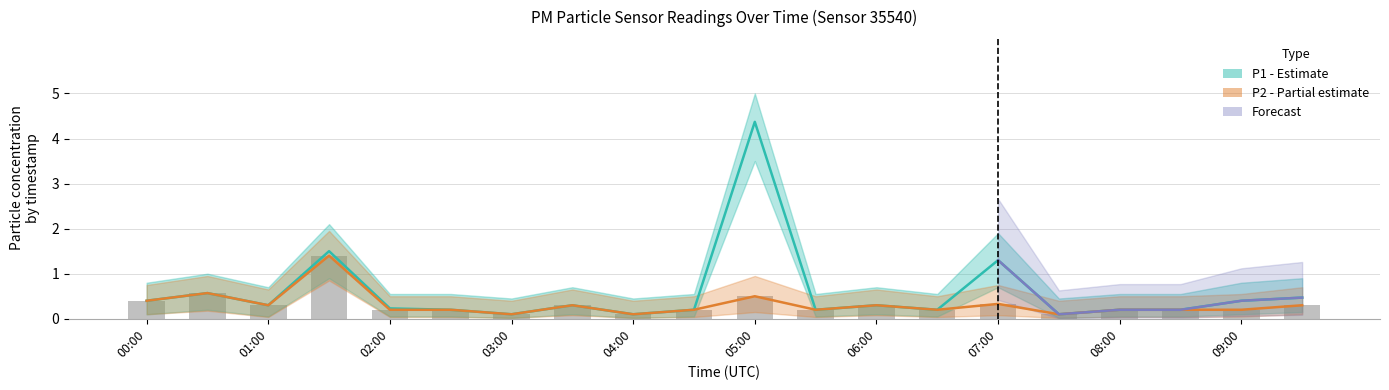

What is the difference between the P1 values at 05:00 and 03:00?

4.3